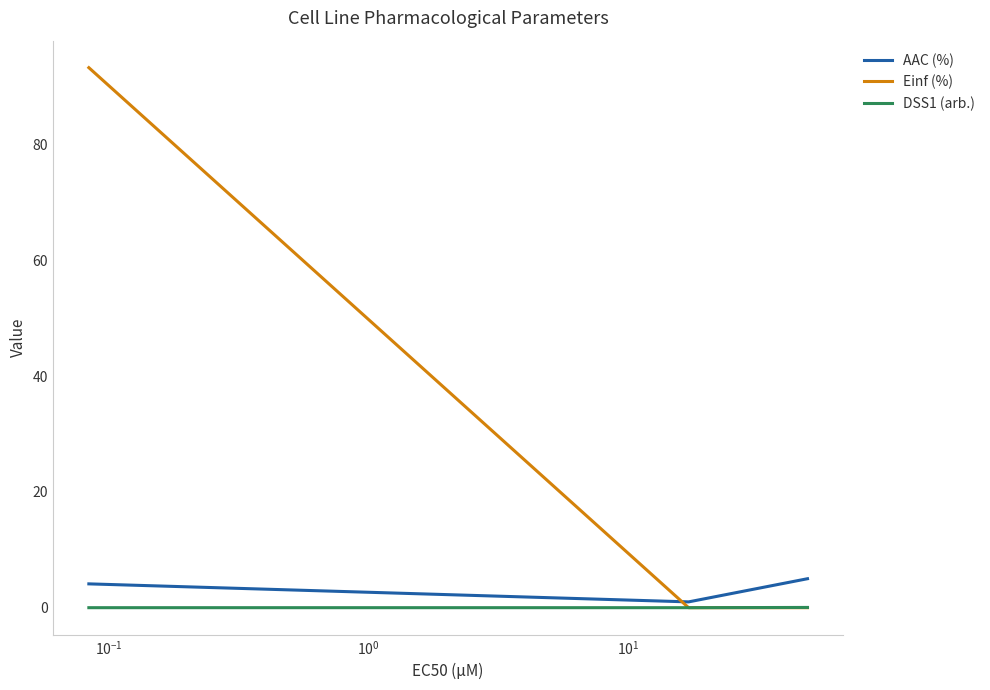

Which series has the largest total across all categories?

Einf (%)